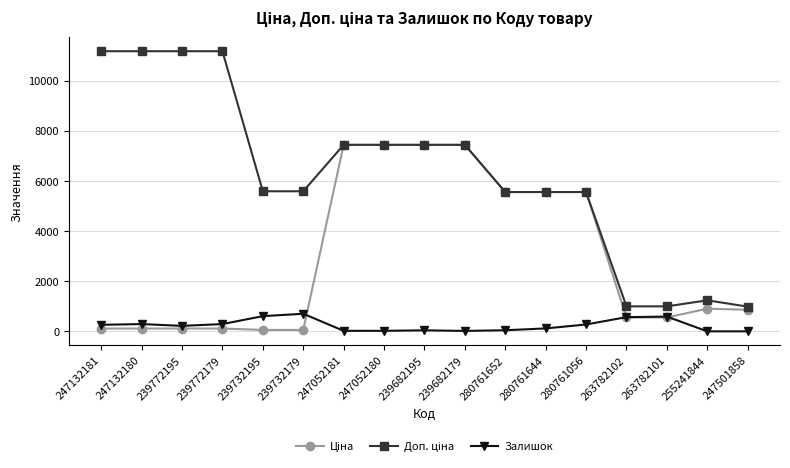

What position from the right is 239772179?

14